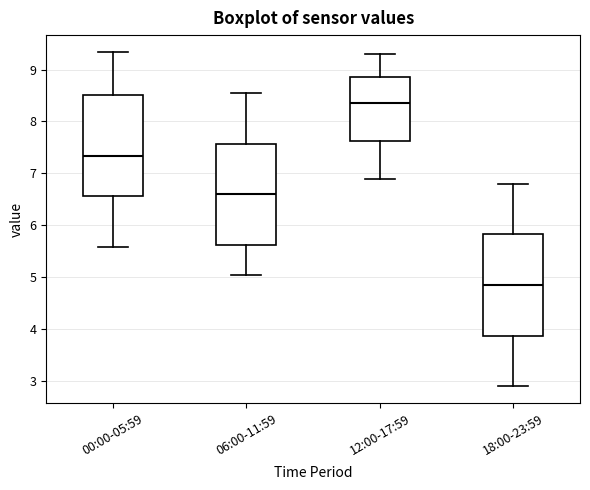

Reading left to right, read every box against the y-axis: the position of its median line, the range the box covers, and the ends of its whiskers. The values are not printed on the chart, so give them approximately, as read against the axis.

00:00-05:59: median 7.3, box 6.6 to 8.5, whiskers 5.6 to 9.3
06:00-11:59: median 6.6, box 5.6 to 7.6, whiskers 5.1 to 8.6
12:00-17:59: median 8.4, box 7.6 to 8.9, whiskers 6.9 to 9.3
18:00-23:59: median 4.9, box 3.9 to 5.8, whiskers 2.9 to 6.8